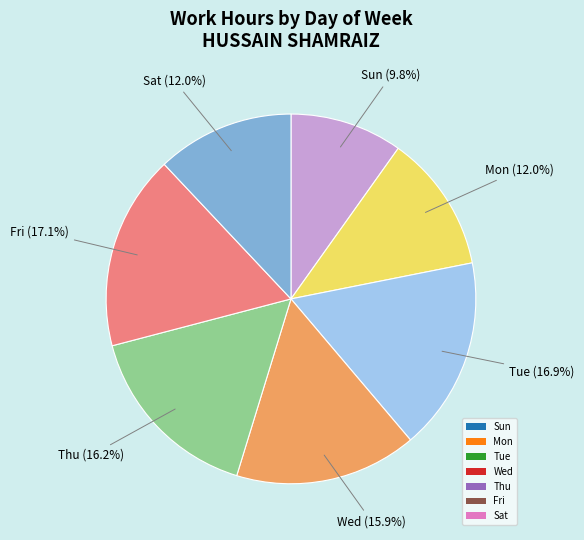

Which category has the smallest portion of the pie?

Sun